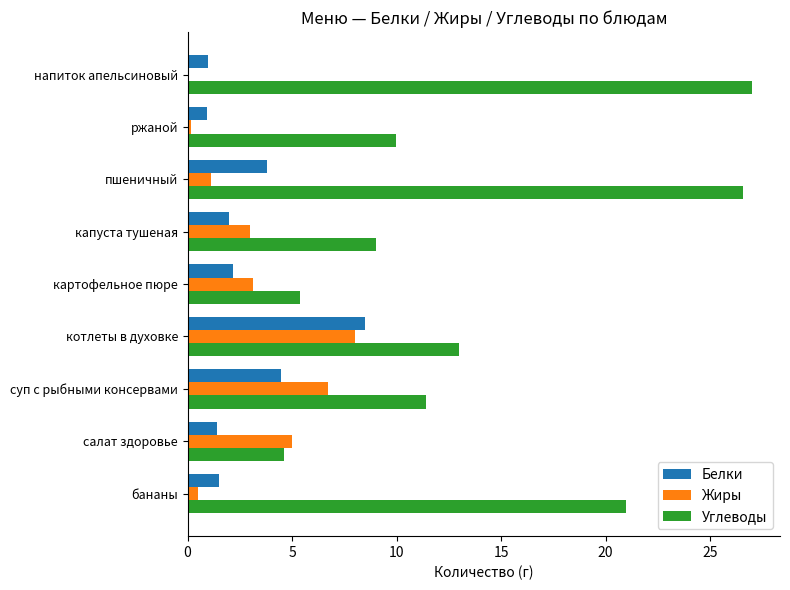

Read the Жиры value at капуста тушеная.

3.0